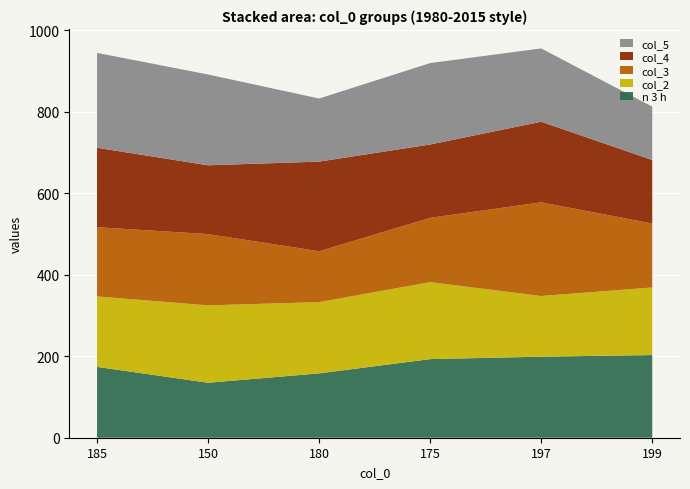

The n 3 h series shows 41 at 197. True or false?

False